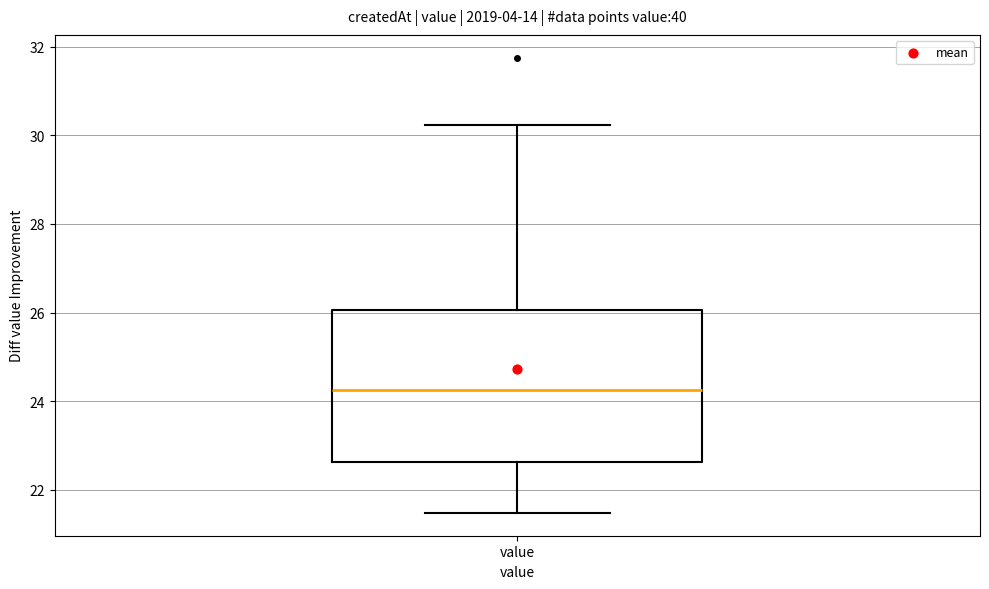

Read this box plot against the y-axis: the position of the median line, the range covered by the box, and the ends of both whiskers. The values are not printed on the chart, so give them approximately, as read against the axis.

median 24.2, box 22.6 to 26.0, whiskers 21.4 to 30.2